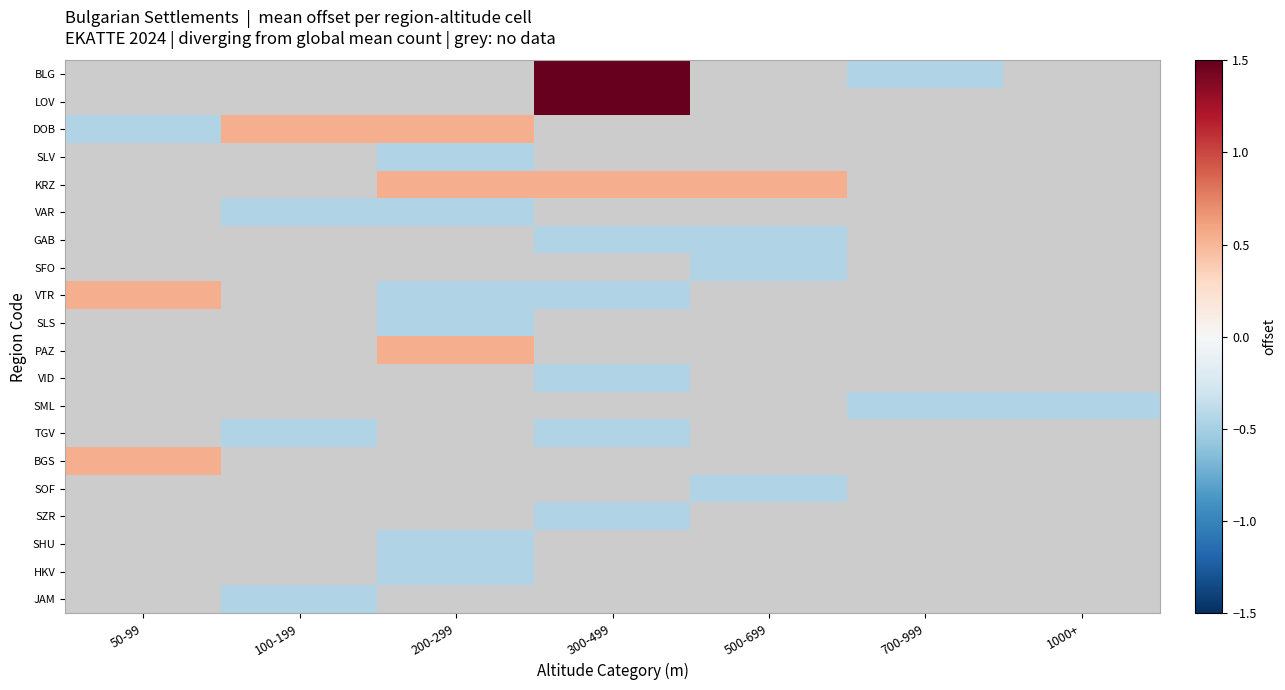

At which category does the chart reach its peak across all series?

300-499